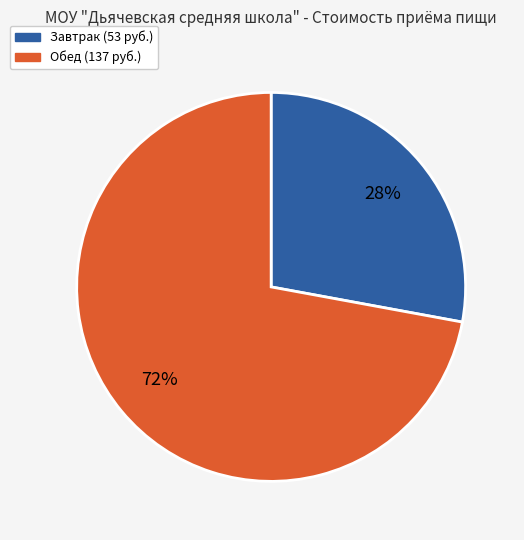

Count the number of slices in the pie.

2